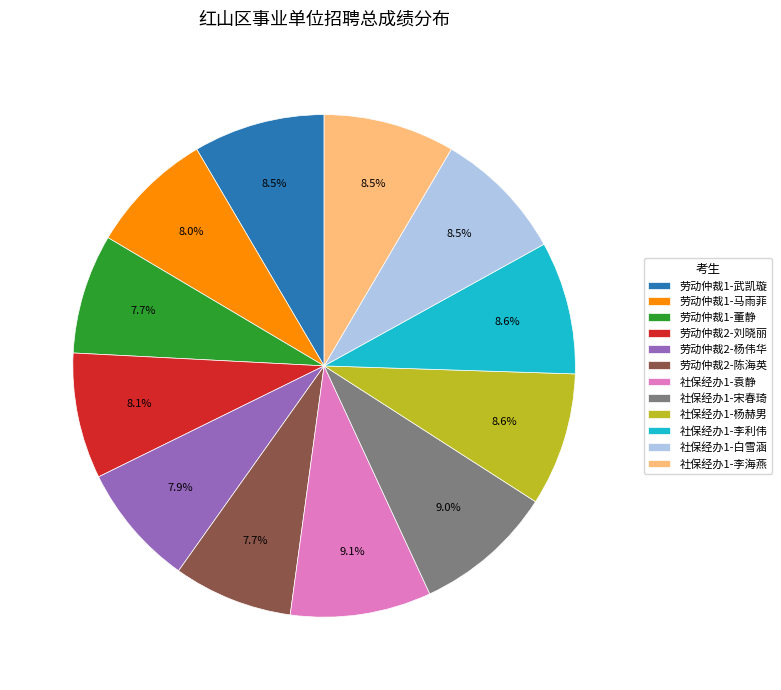

To the nearest percent, what is the combined percentage of 劳动仲裁2-陈海英 and 劳动仲裁2-杨伟华?

16%